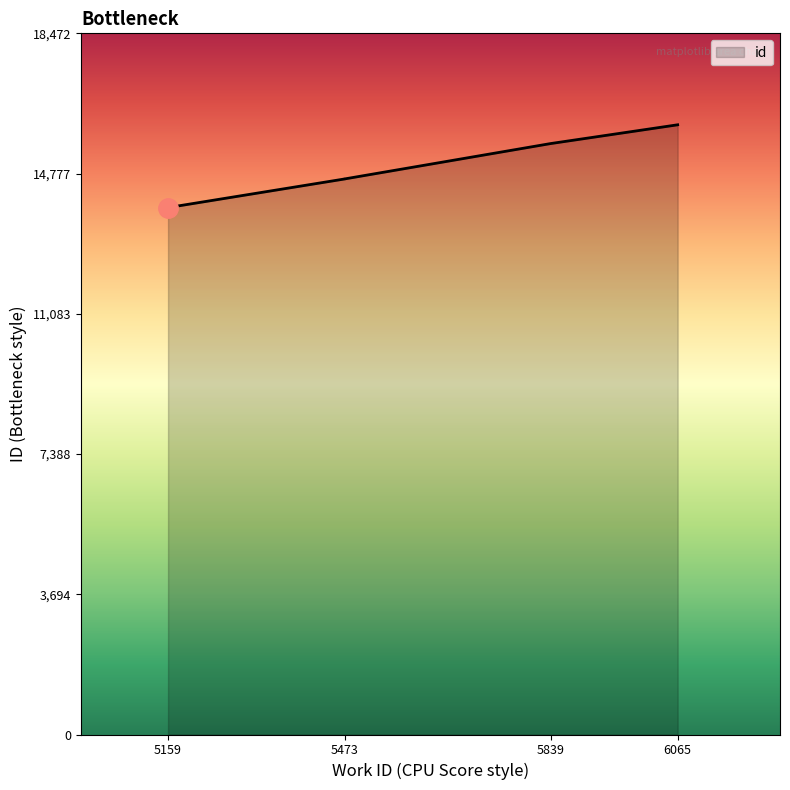

Where does the data first go above 14637?

5839